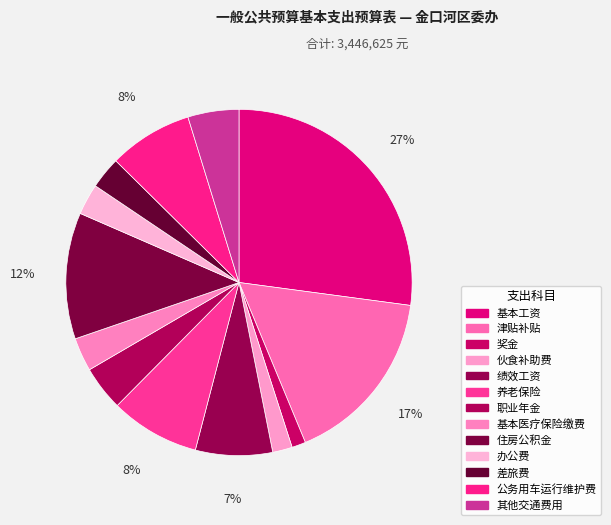

How many slices are in this pie chart?

13